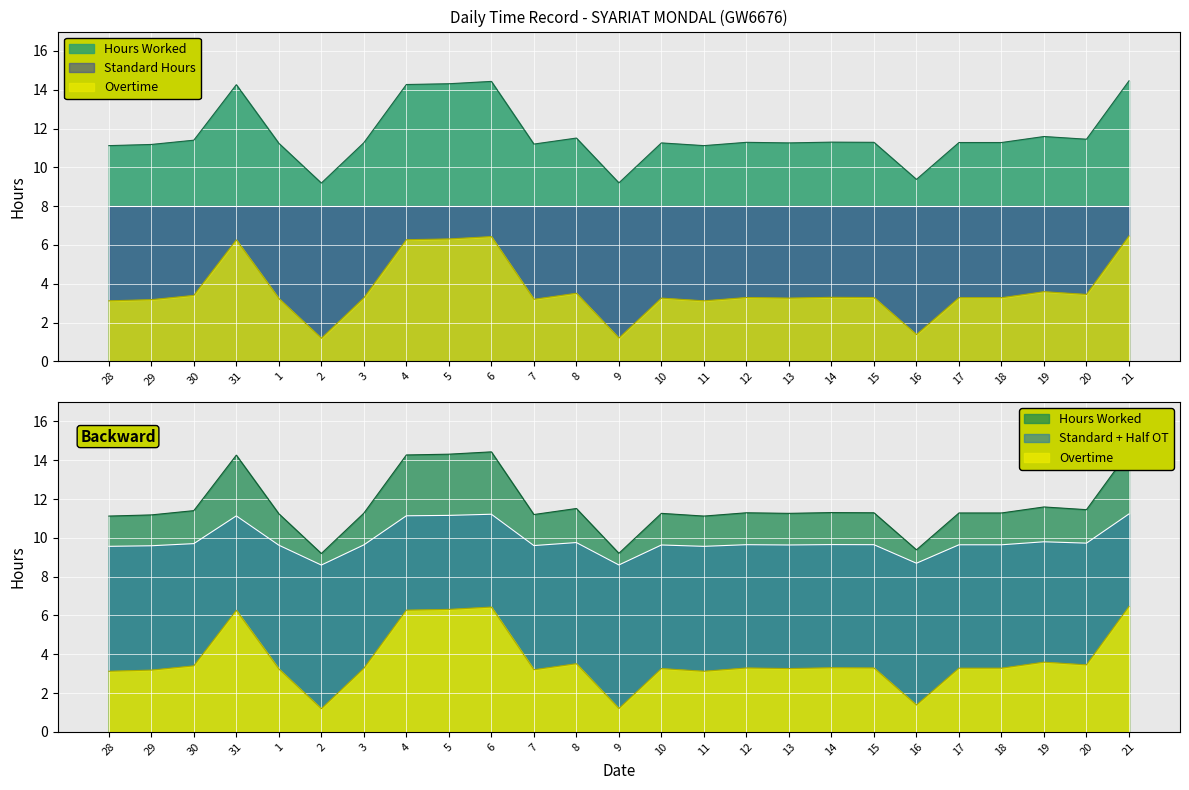

What is the minimum value for Overtime?

1.2